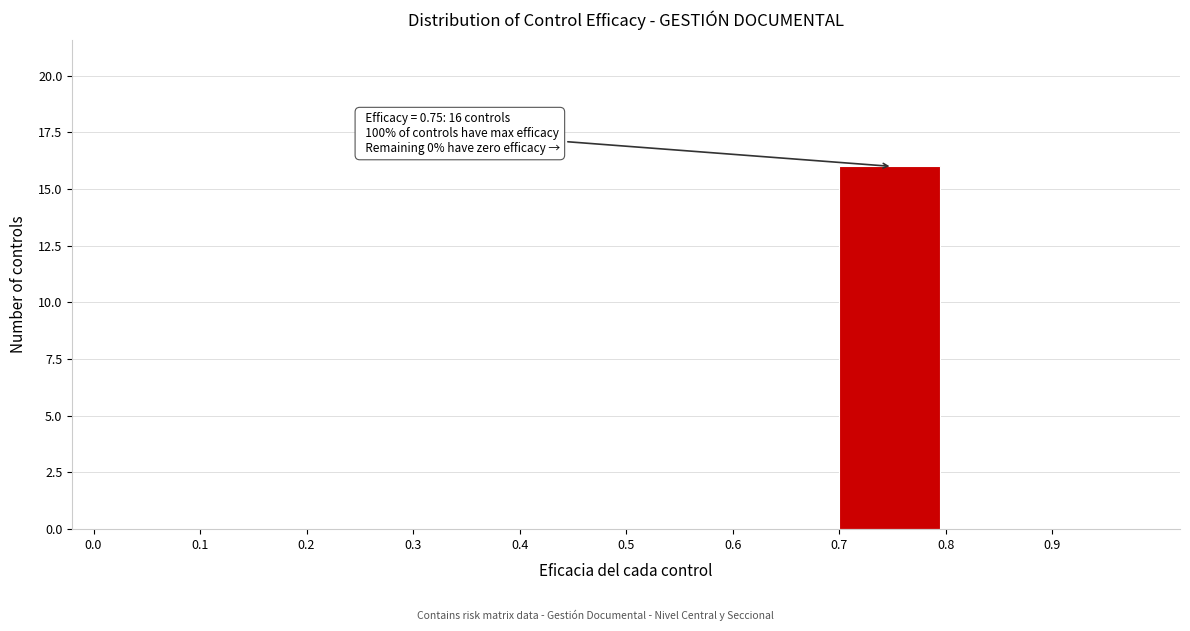

Which range on the x-axis has the tallest bar?

0.7 to 0.8